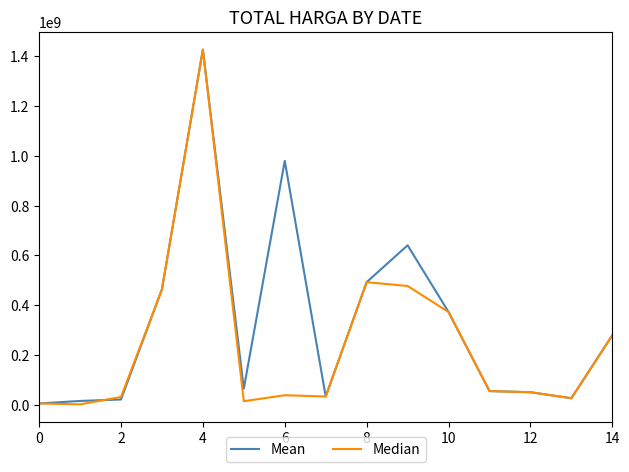

What are all the series names shown in the legend?

Mean, Median